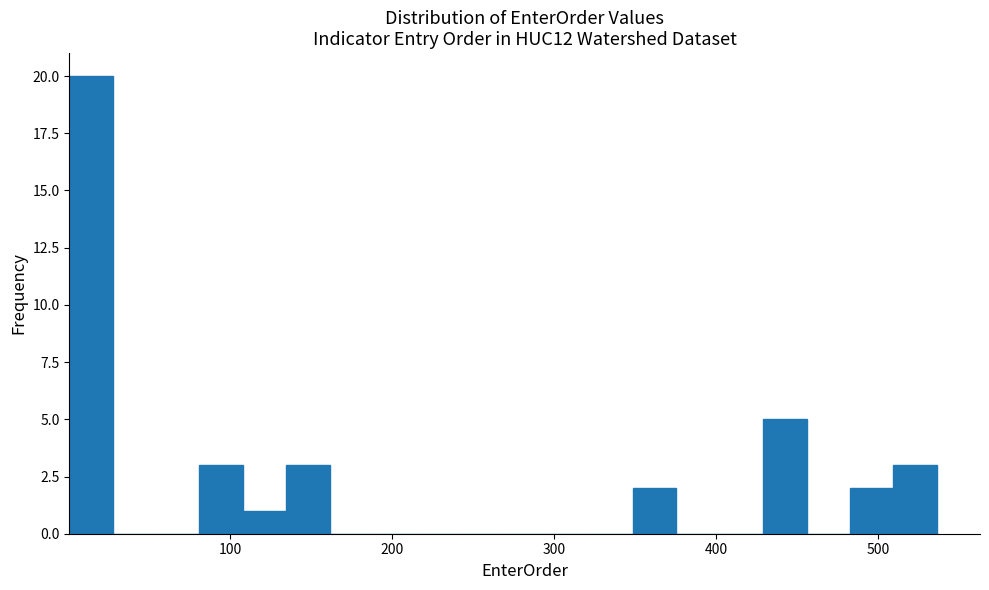

Read against the x-axis, roughly where is the centre of the tallest bar?

10